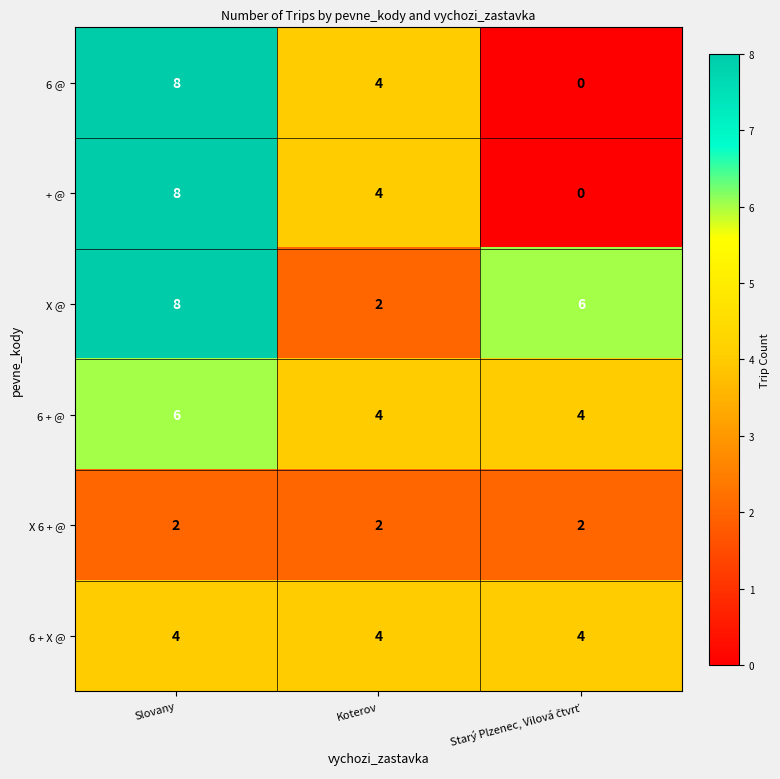

Where does the 6 @ series first go above 4?

Slovany